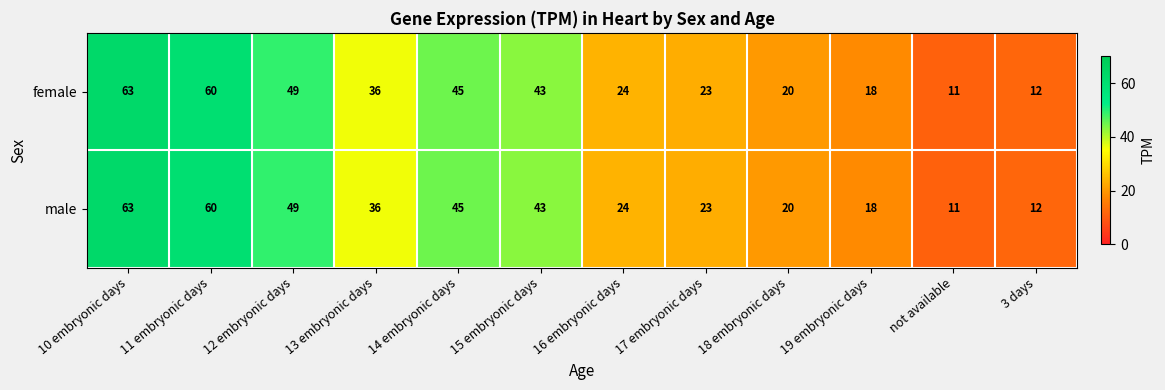

What is the sum of all male values?

404